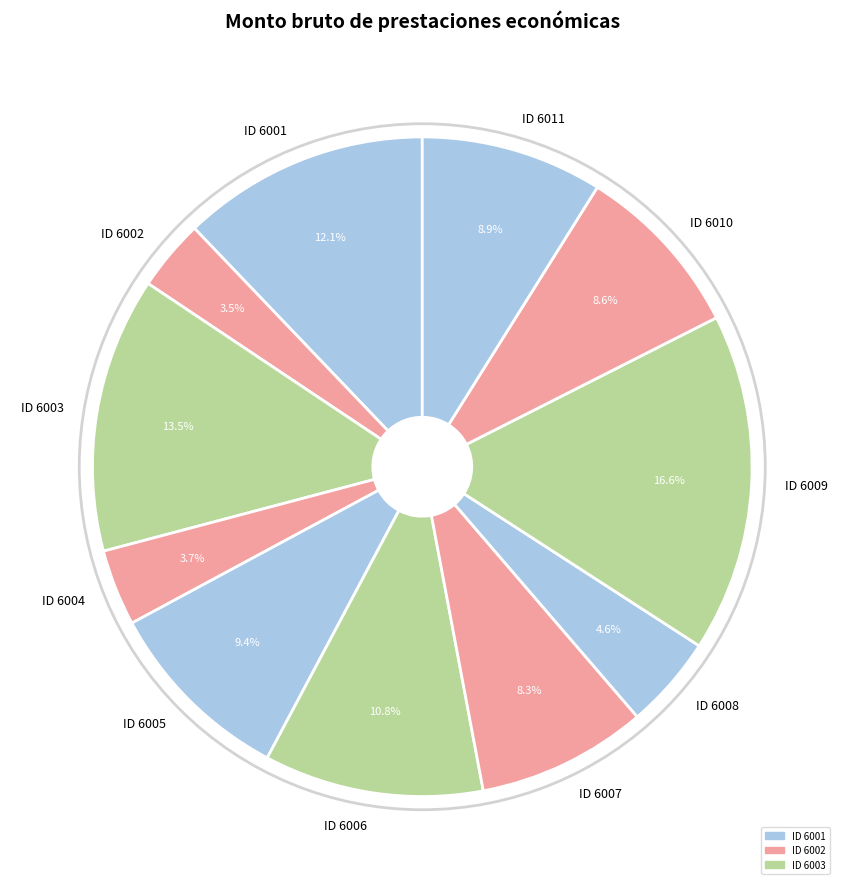

Which category has the biggest portion of the pie?

ID 6009